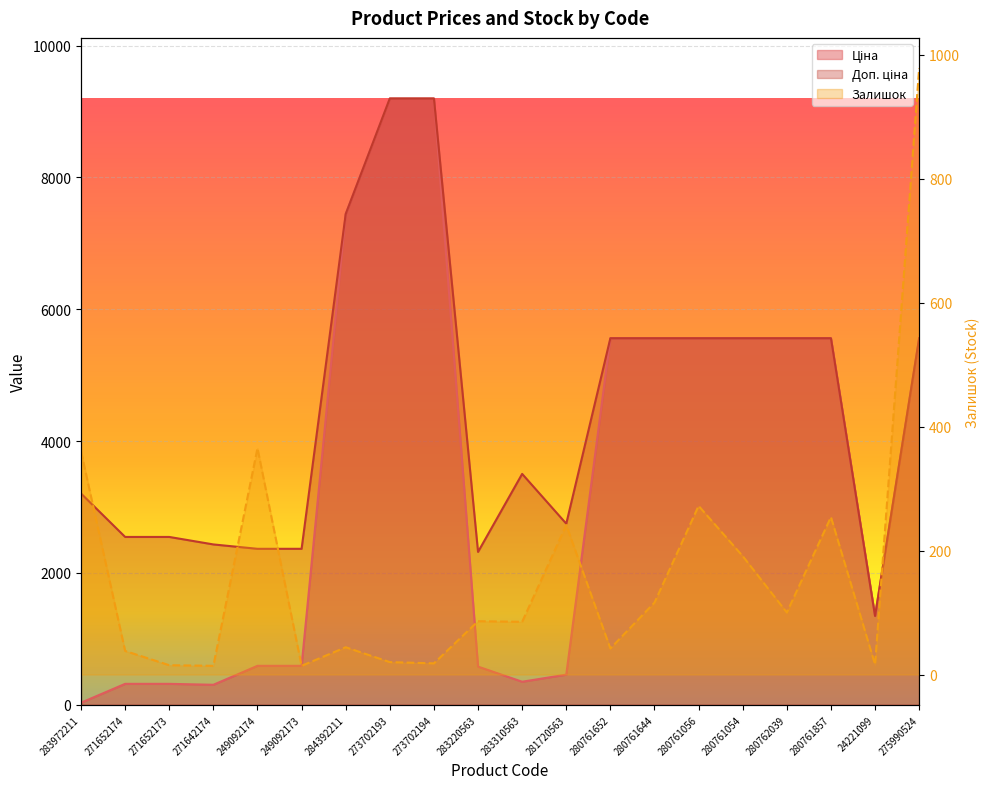

What is the maximum value for Залишок?

978.0